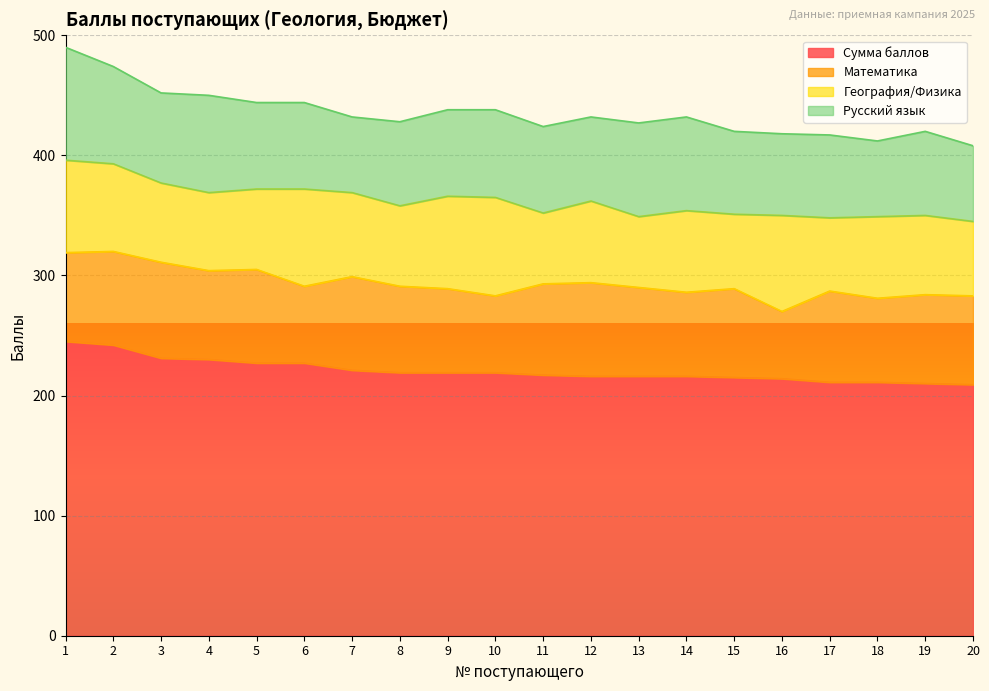

Which series has the widest spread of values?

Сумма баллов